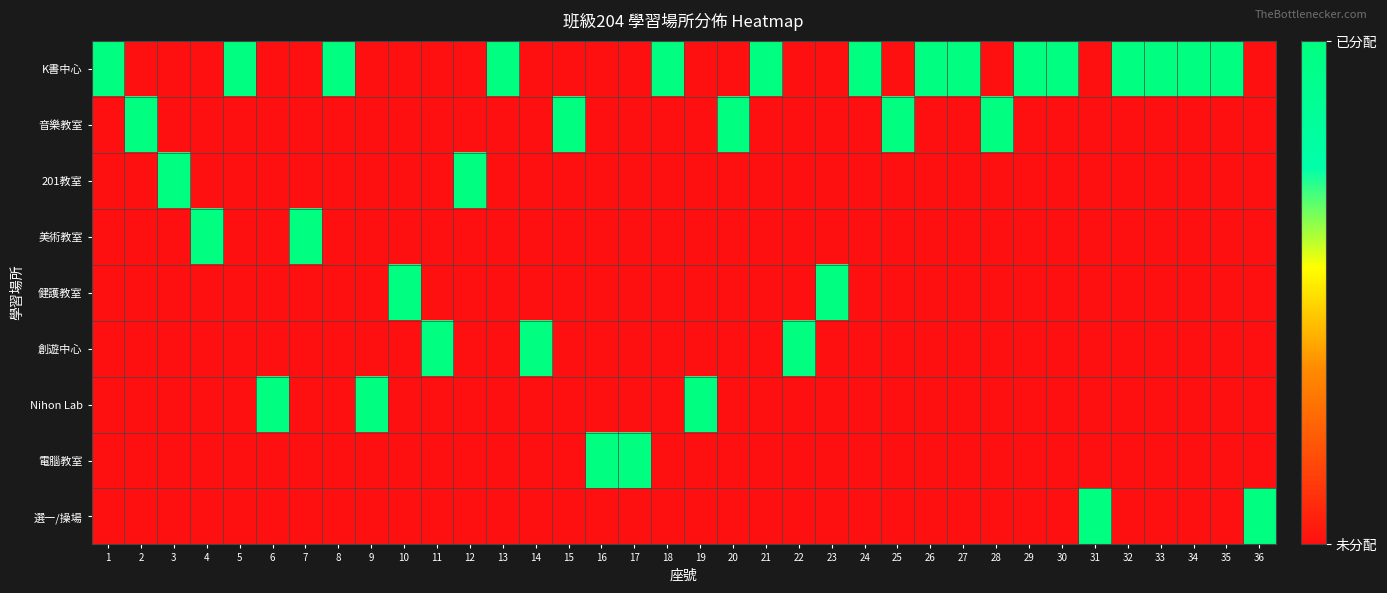

Which series has the widest spread of values?

K書中心